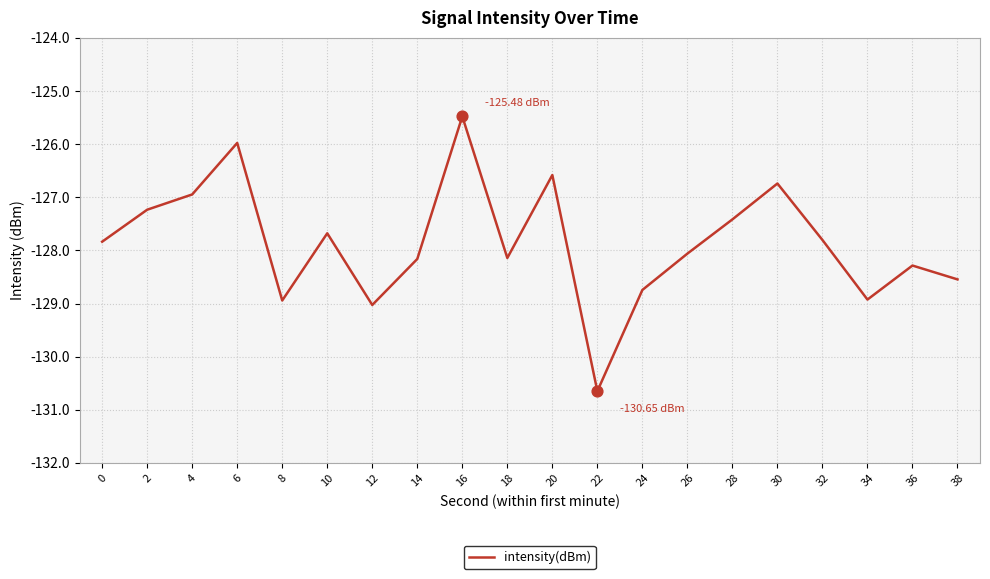

What is the change in value from 24 to 38?

+0.2